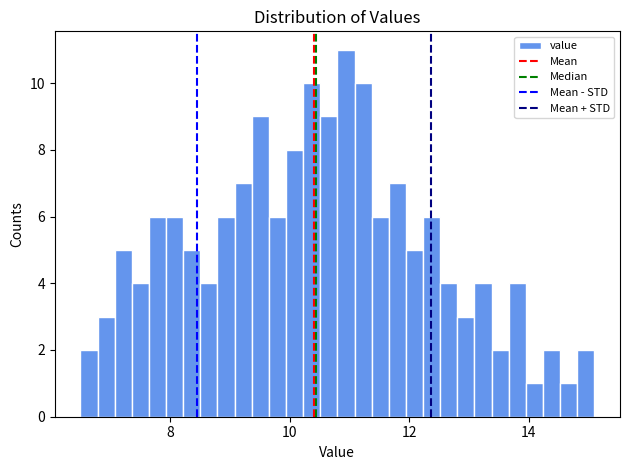

Read against the x-axis, roughly where is the centre of the tallest bar?

11.0